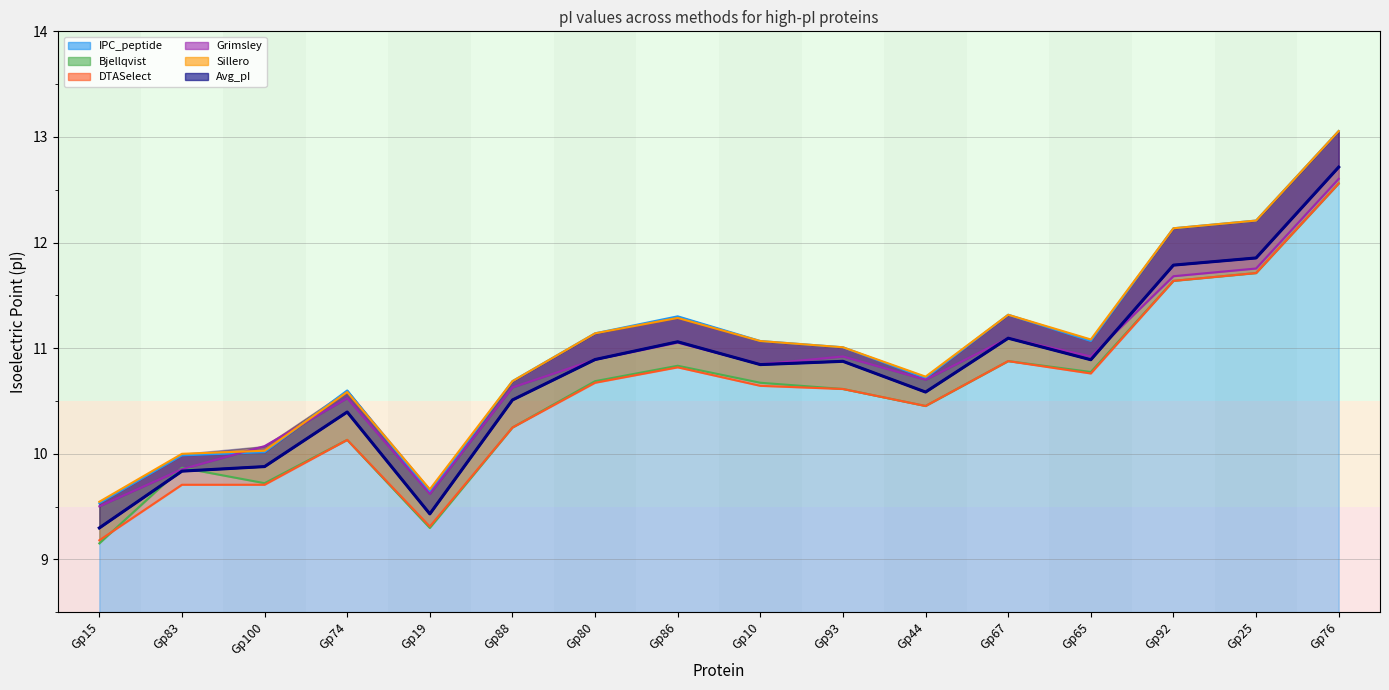

Between which two adjacent categories do Grimsley and Bjellqvist first intersect?

Gp15 and Gp83